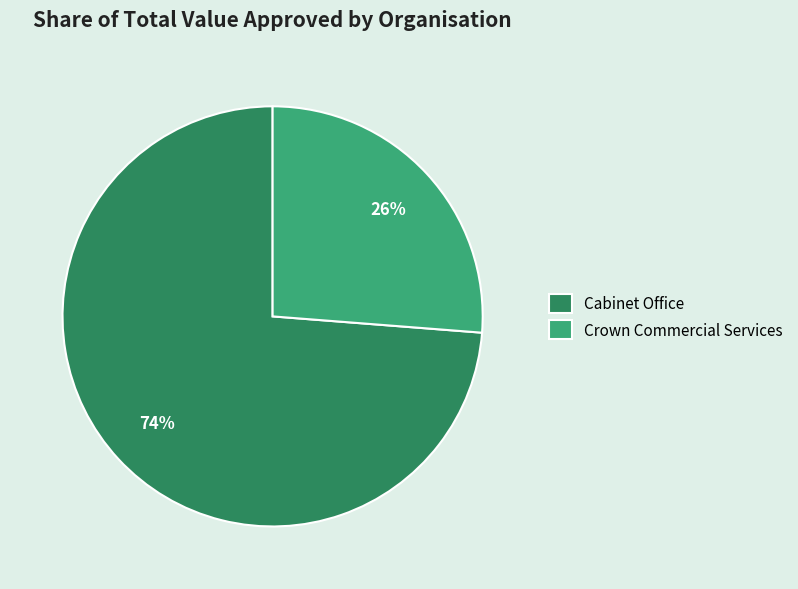

Rank the categories by value from lowest to highest.

Crown Commercial Services, Cabinet Office